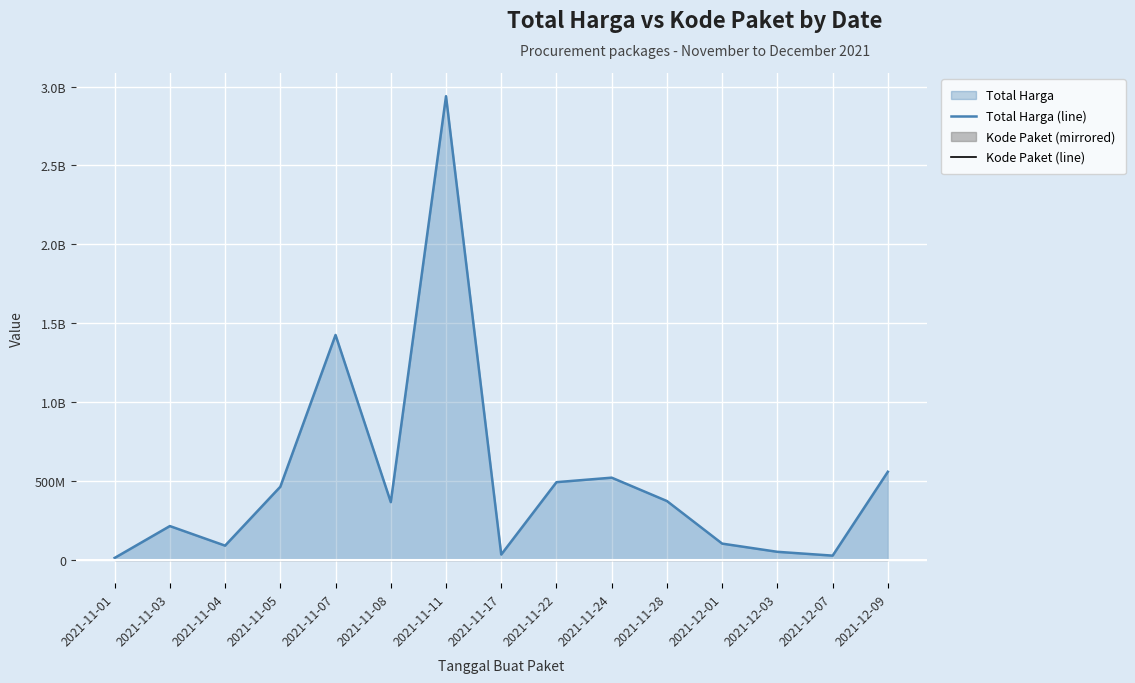

At which category does Total Harga (line) reach its first local peak?

2021-11-03